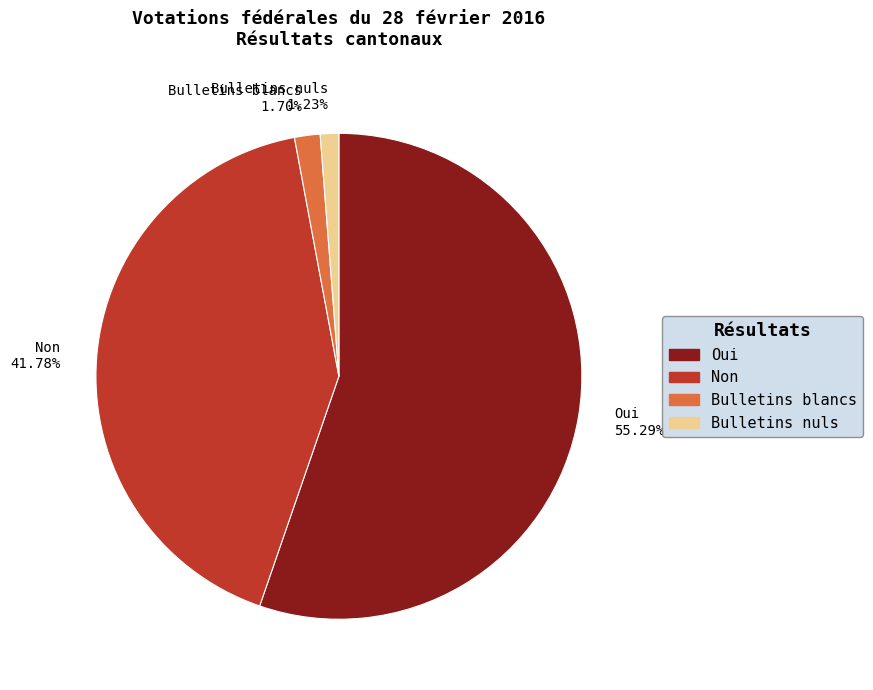

Which slice is the largest?

Oui